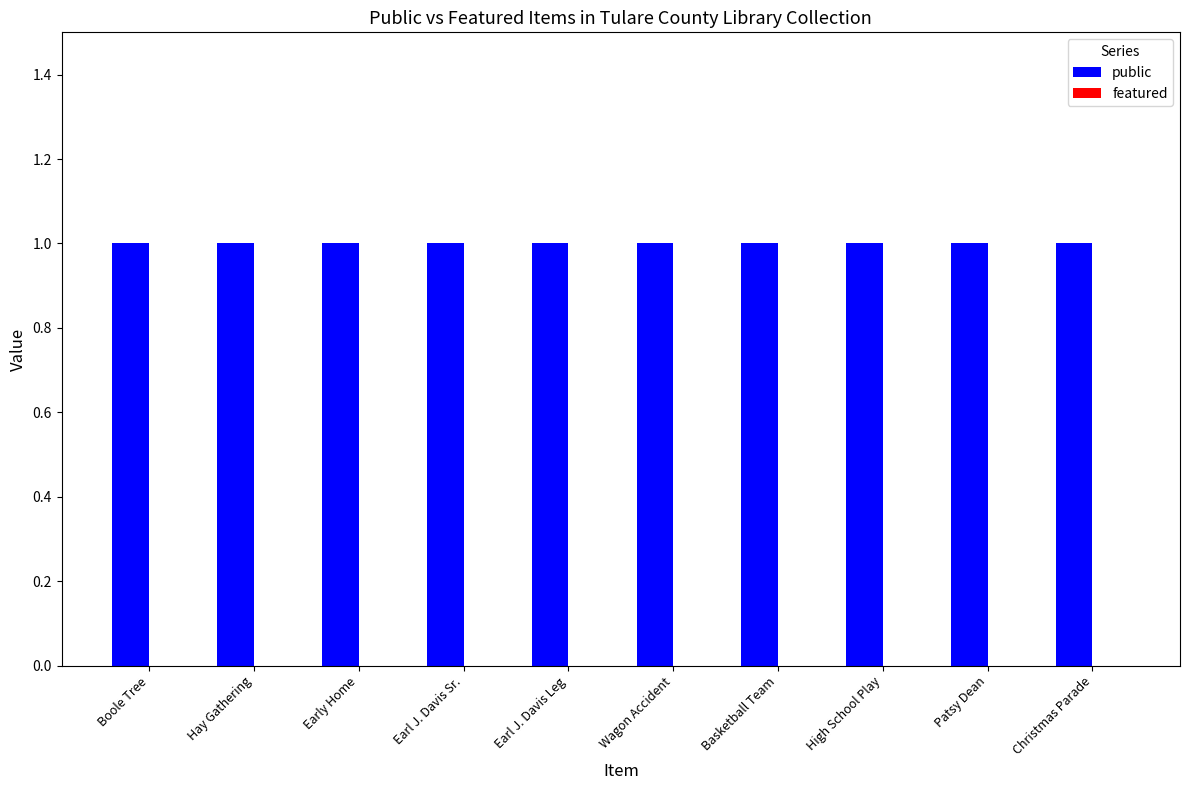

What position from the left is Wagon Accident?

6